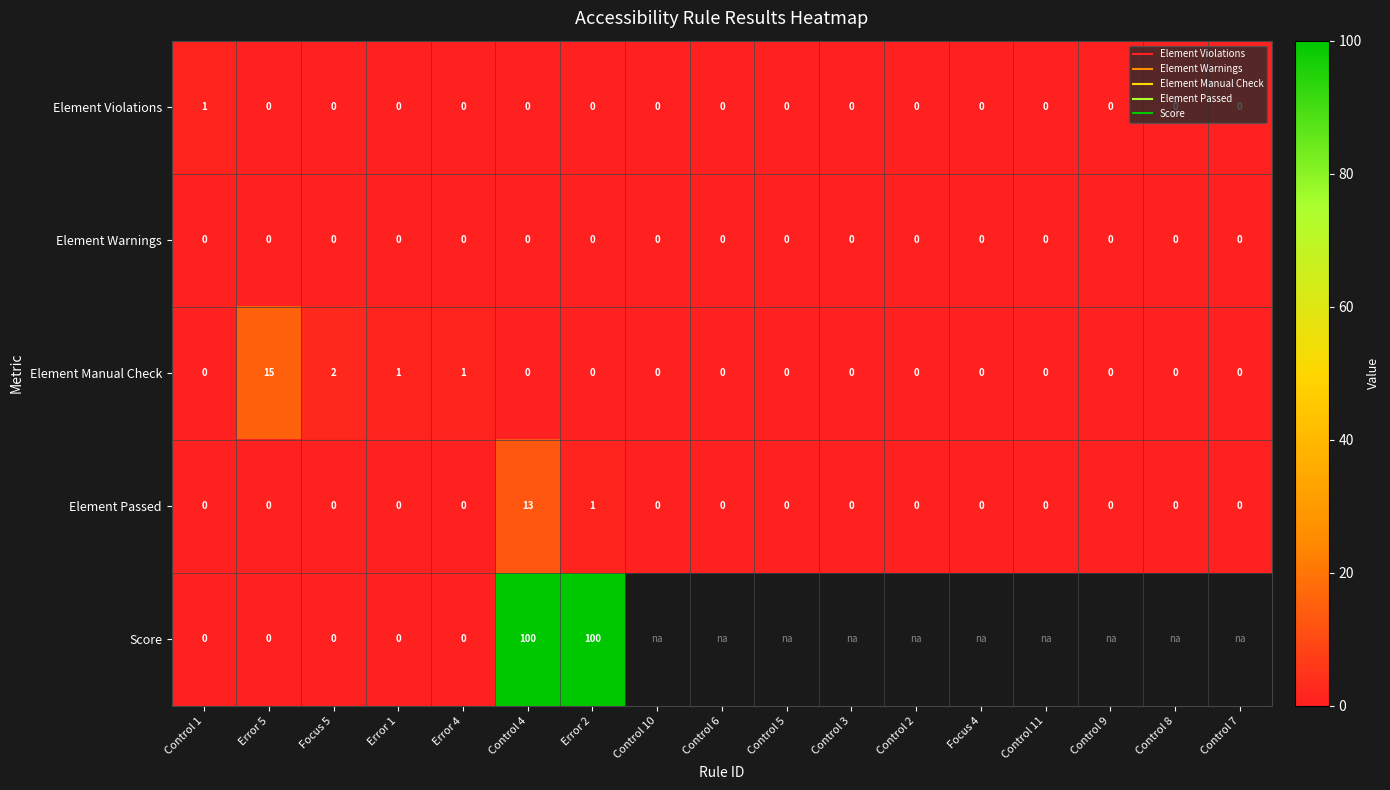

List the series in order of their peak value, lowest first.

Element Warnings, Element Violations, Element Passed, Element Manual Check, Score